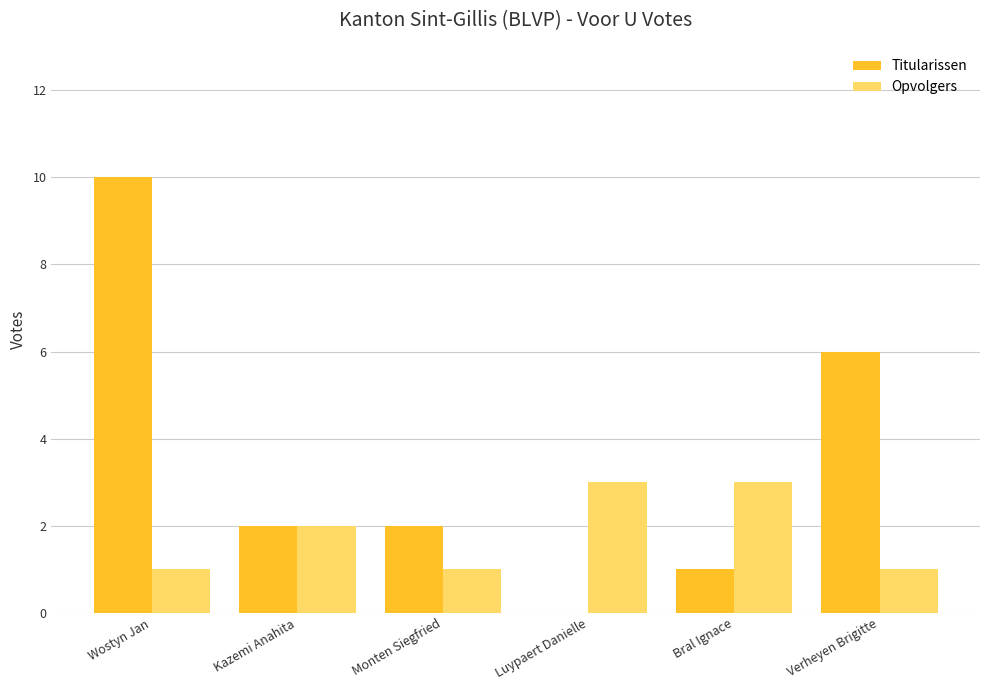

Is the value of Opvolgers at Wostyn Jan greater than the value of Titularissen at Wostyn Jan?

No